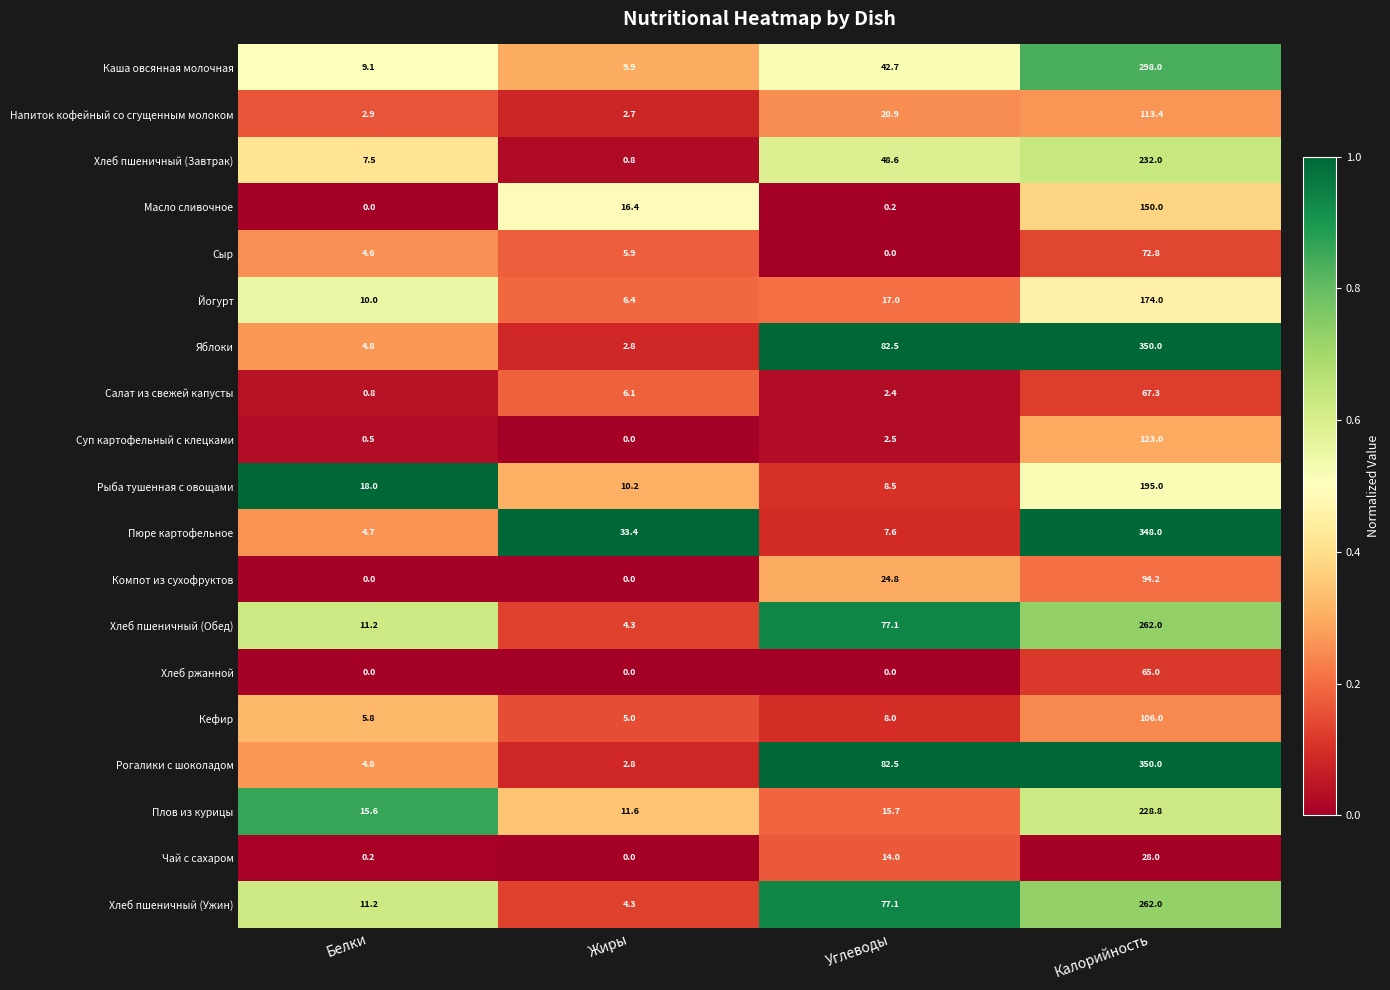

Is it true that Суп картофельный с клецками equals 164.2 at Калорийность?

False